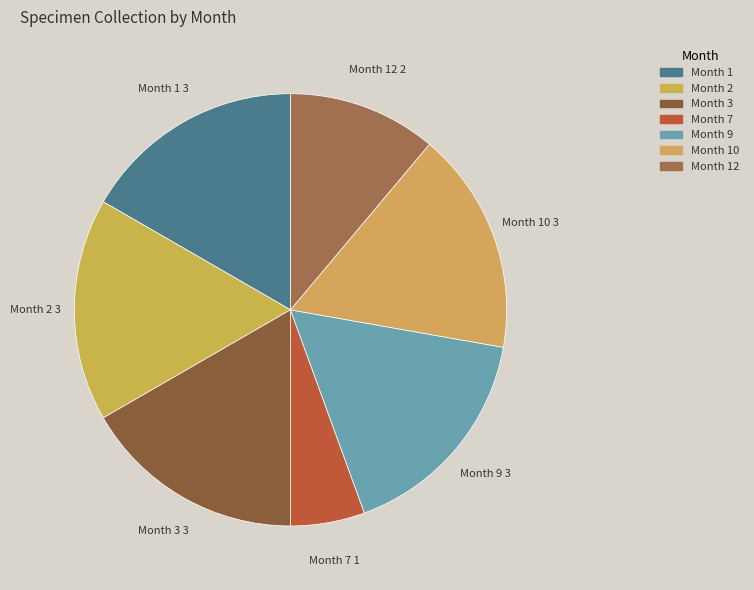

What is the ratio of the value at Month 10 to the value at Month 2?

1.0